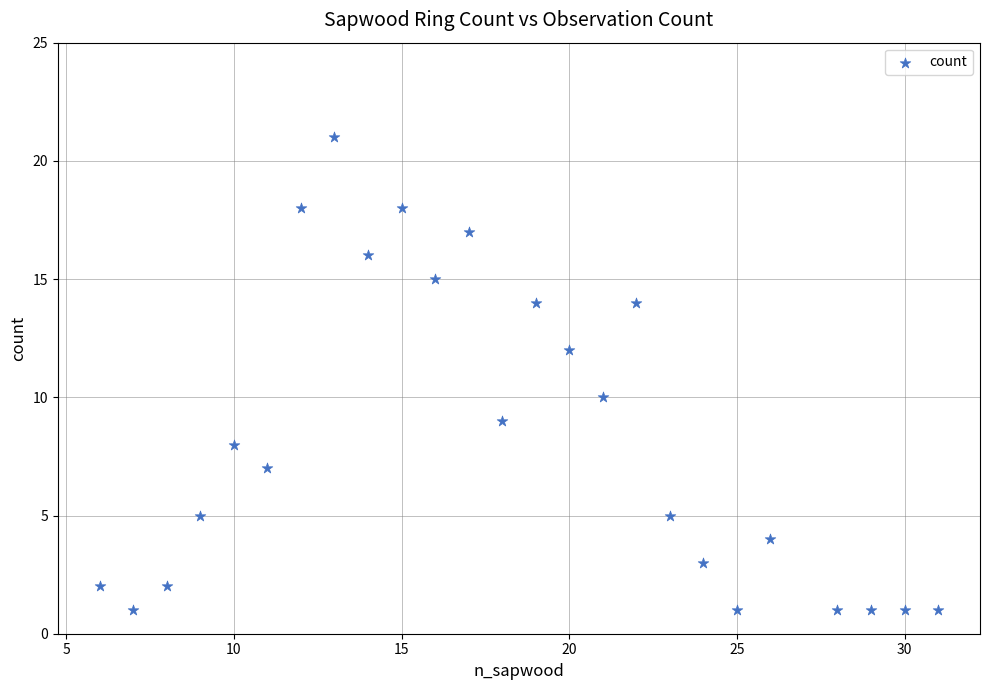

What is the range of Y values (max minus min)?

20